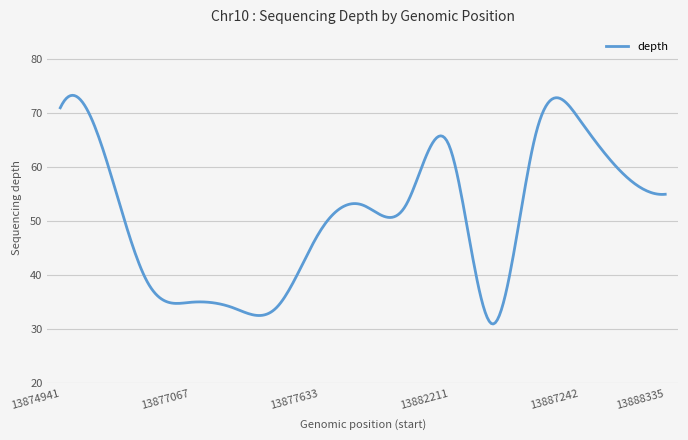

What is the difference between the maximum and minimum values?

42.3